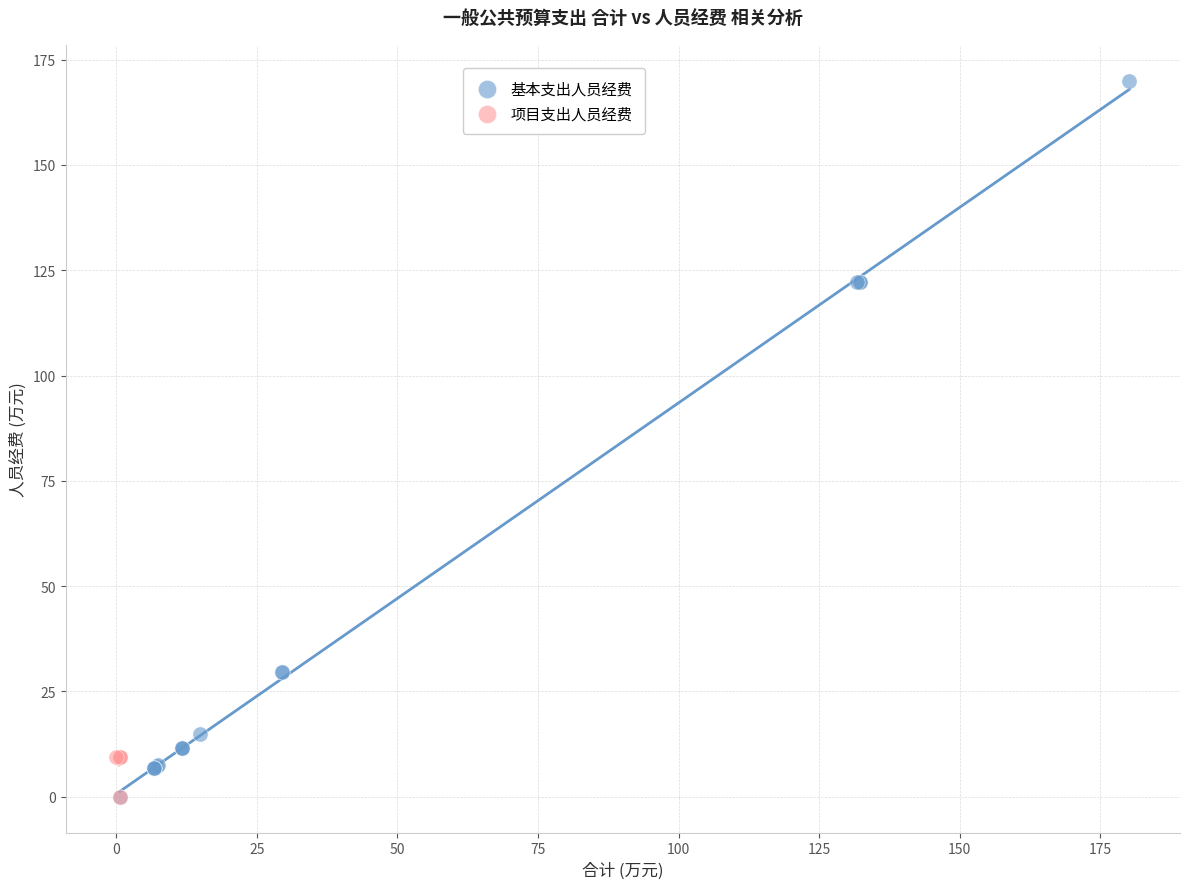

Which series has the widest spread of Y values?

基本支出人员经费